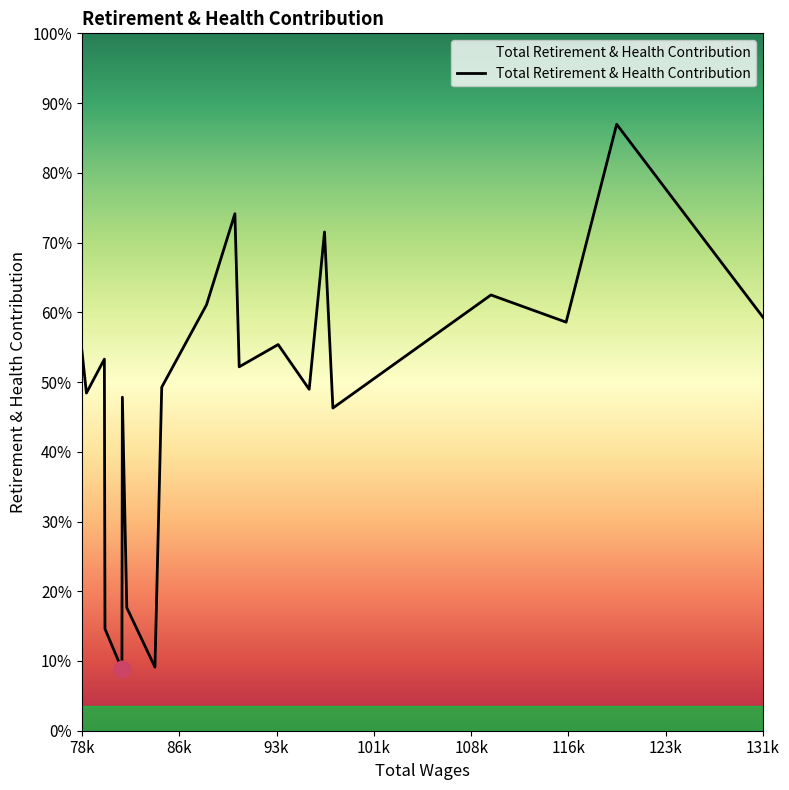

What is the label of the 6th point from the left?

116k